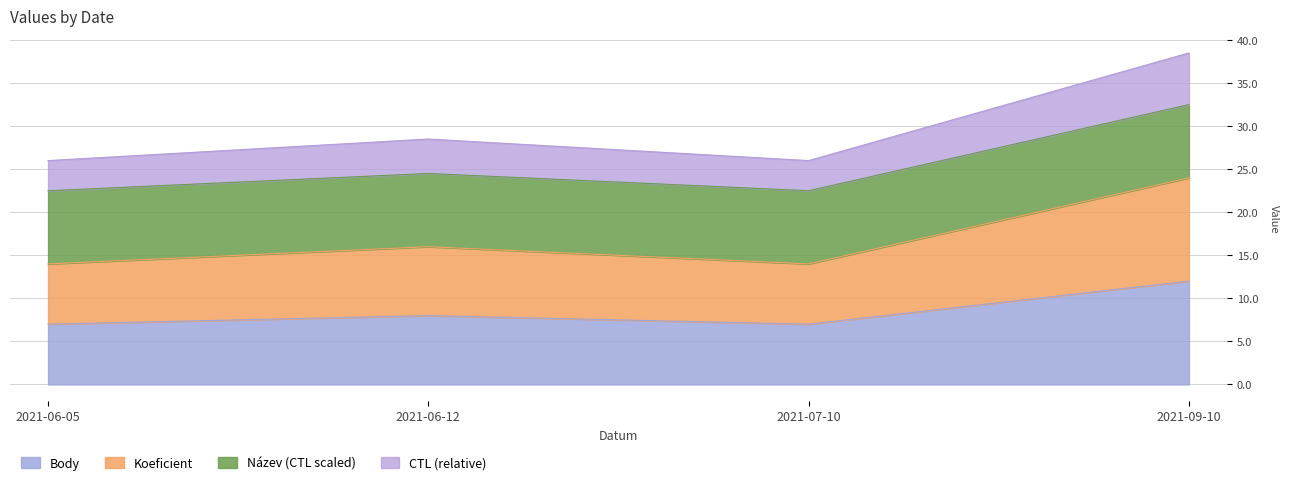

Does the chart display data point markers on the line(s)?

No